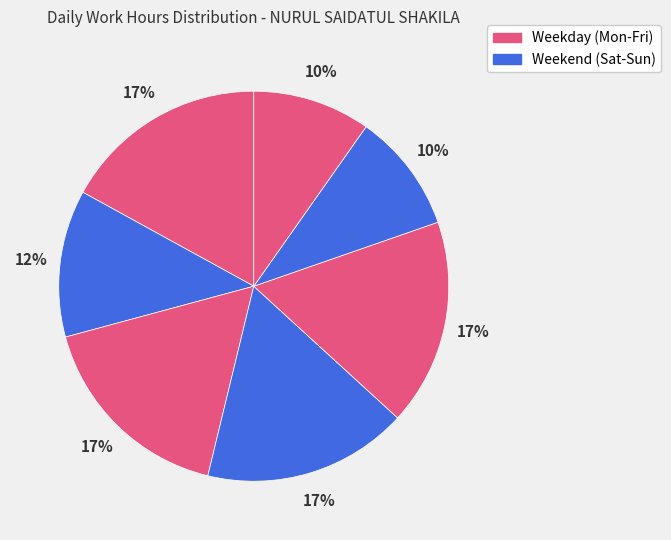

Count the number of slices in the pie.

7